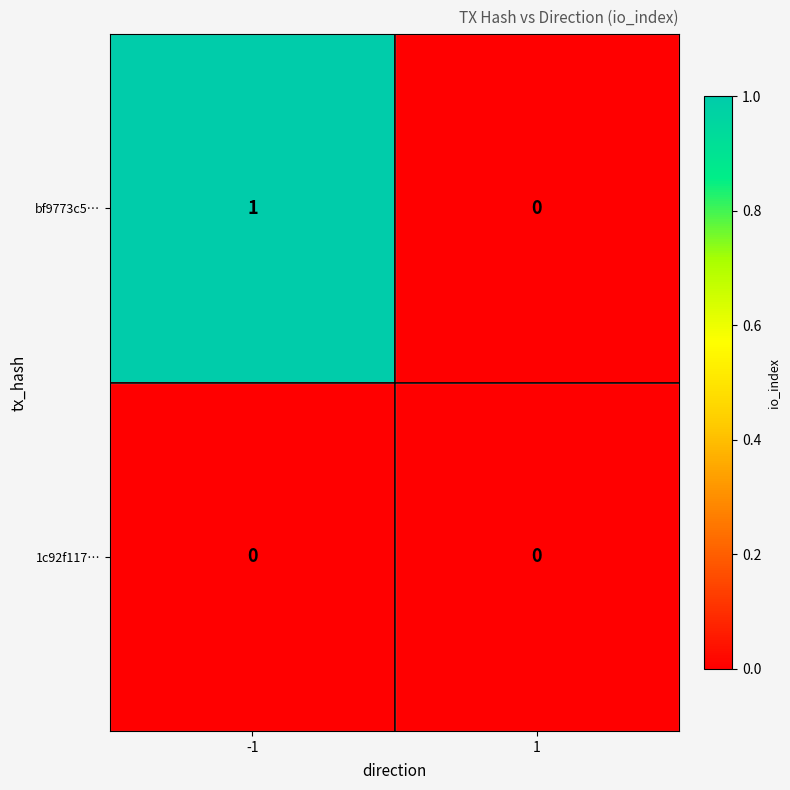

Which series changed the most between -1 and 1?

bf9773c5…